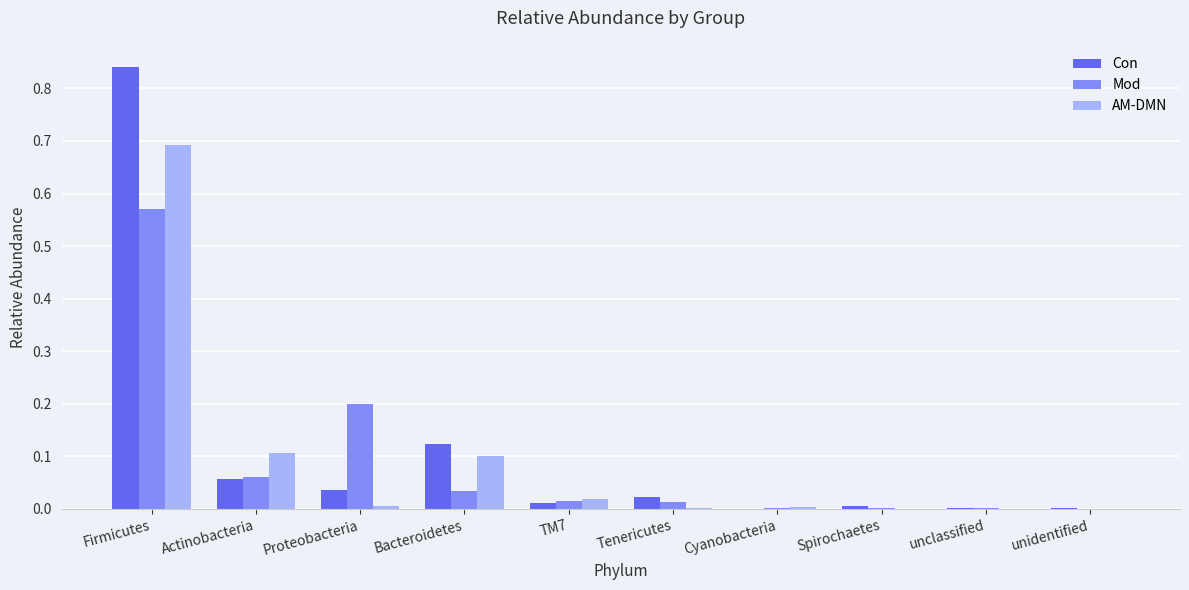

At which category is the sum across all series the highest?

Firmicutes